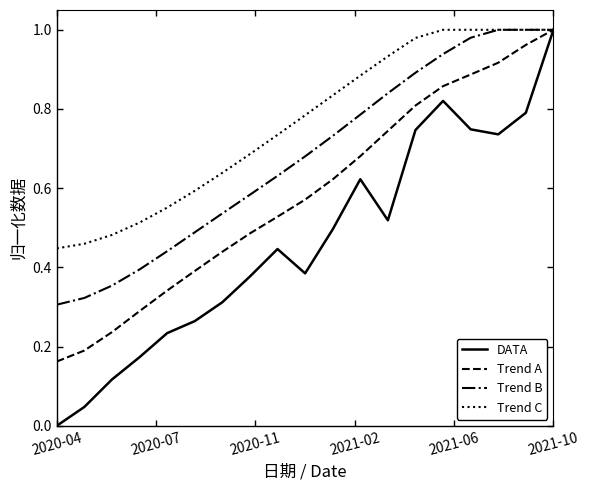

Which series has the largest total across all categories?

Trend C